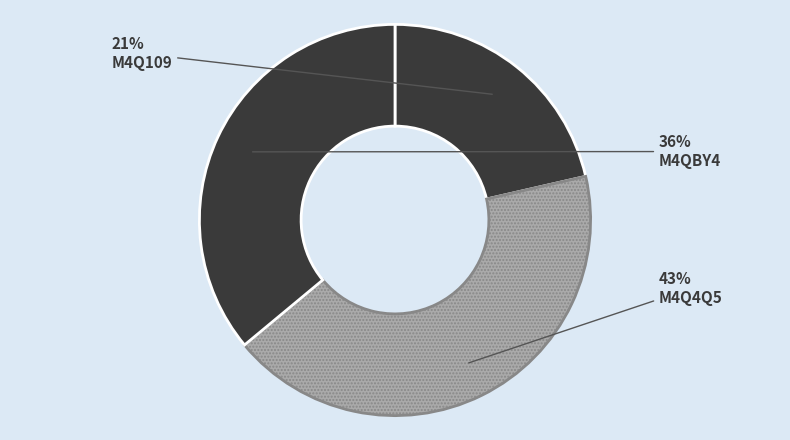

Is there any slice that represents more than half of the pie?

No